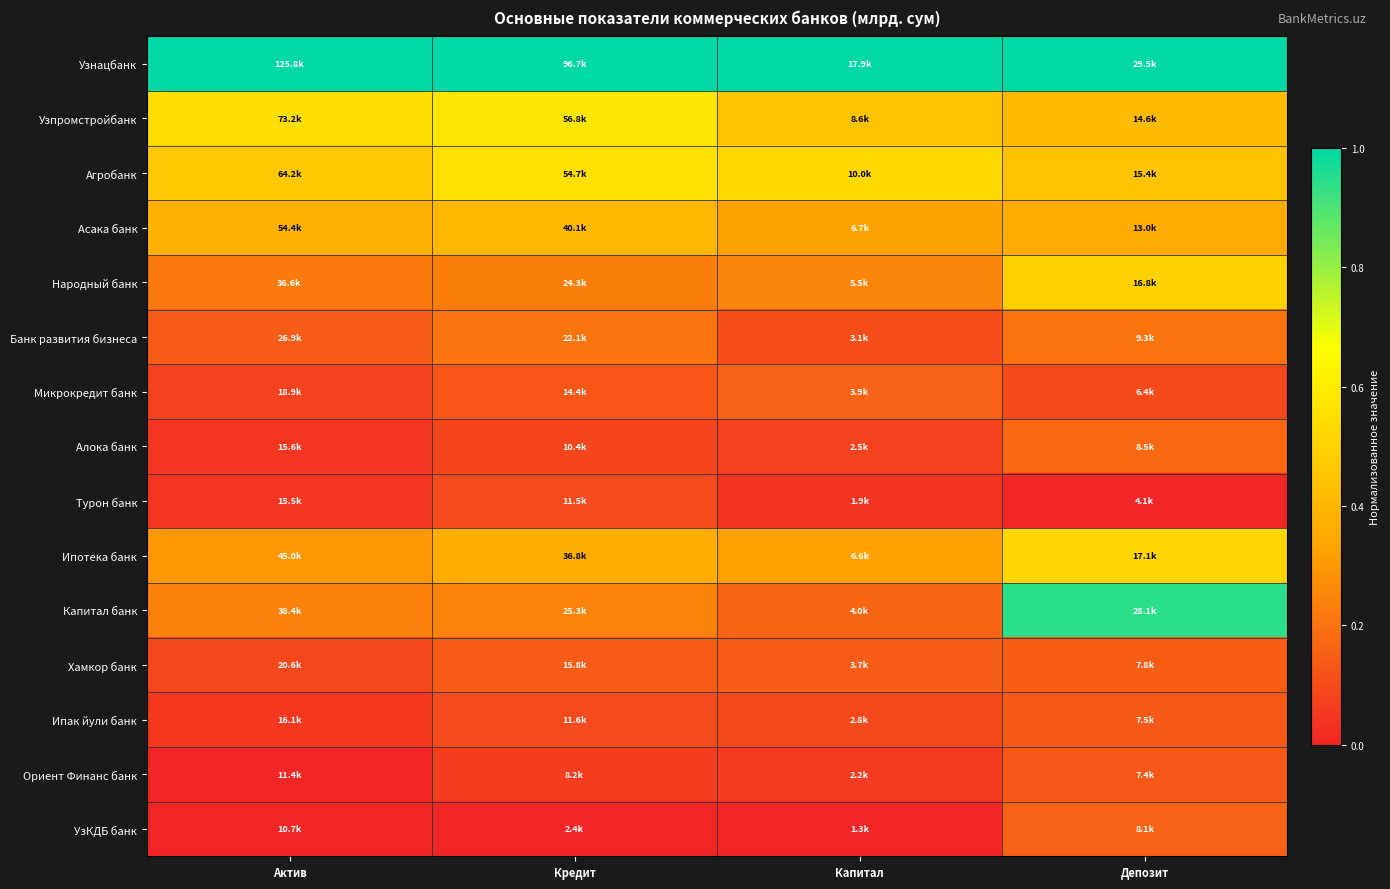

Which label corresponds to the largest value in the chart?

Актив